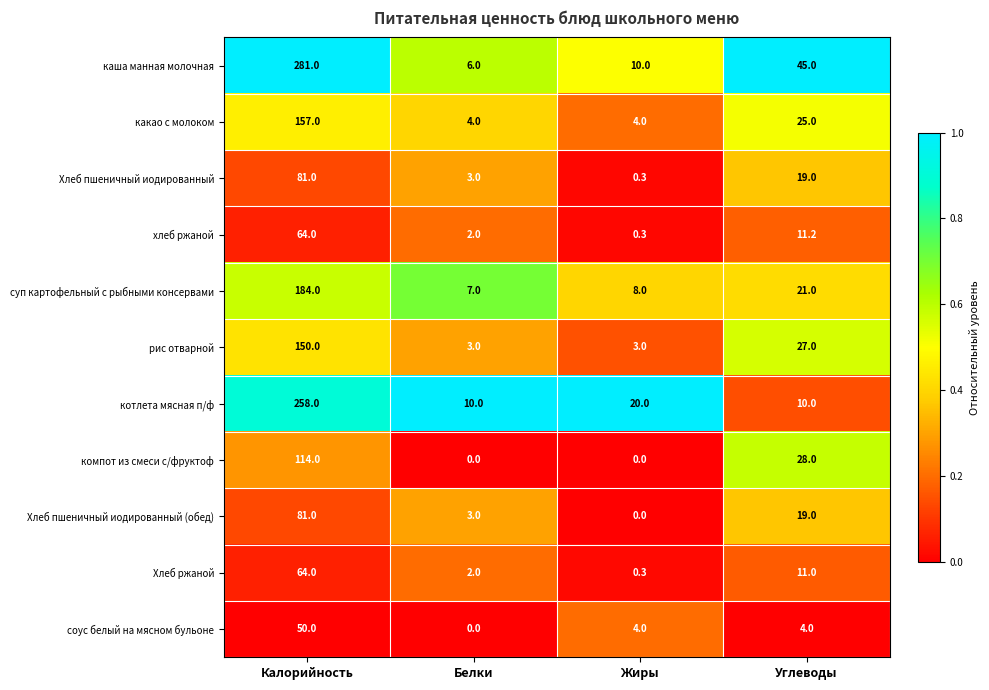

What is the sum of the рис отварной values at Жиры and Белки?

6.0